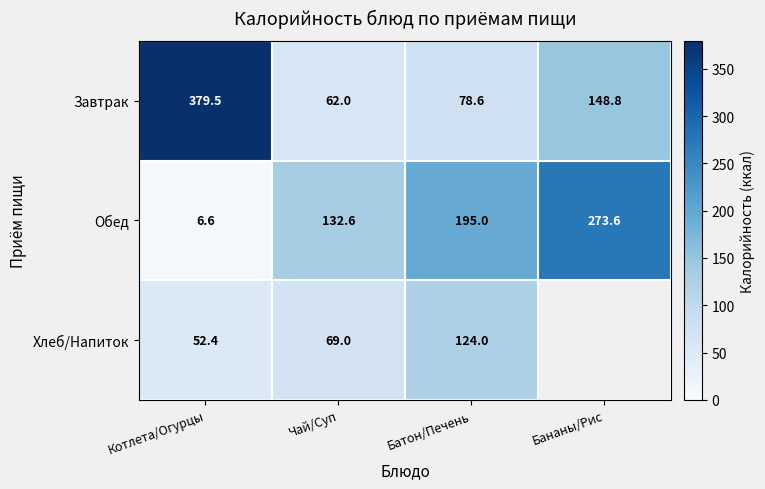

Between Котлета/Огурцы and Батон/Печень, which series saw the biggest shift?

Завтрак